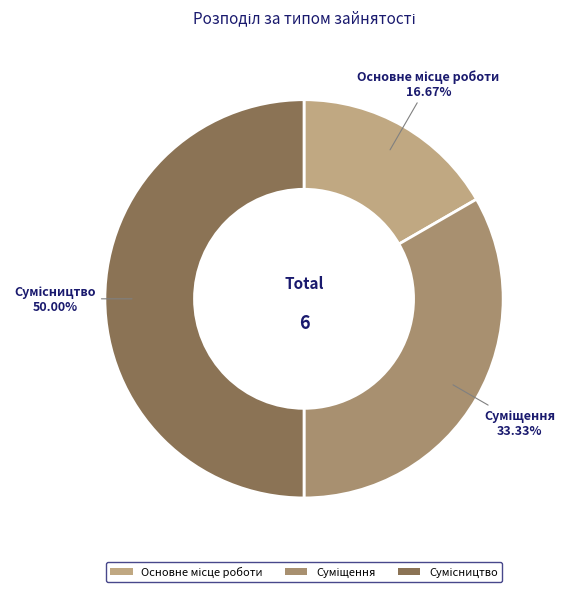

Count the number of slices in the pie.

3